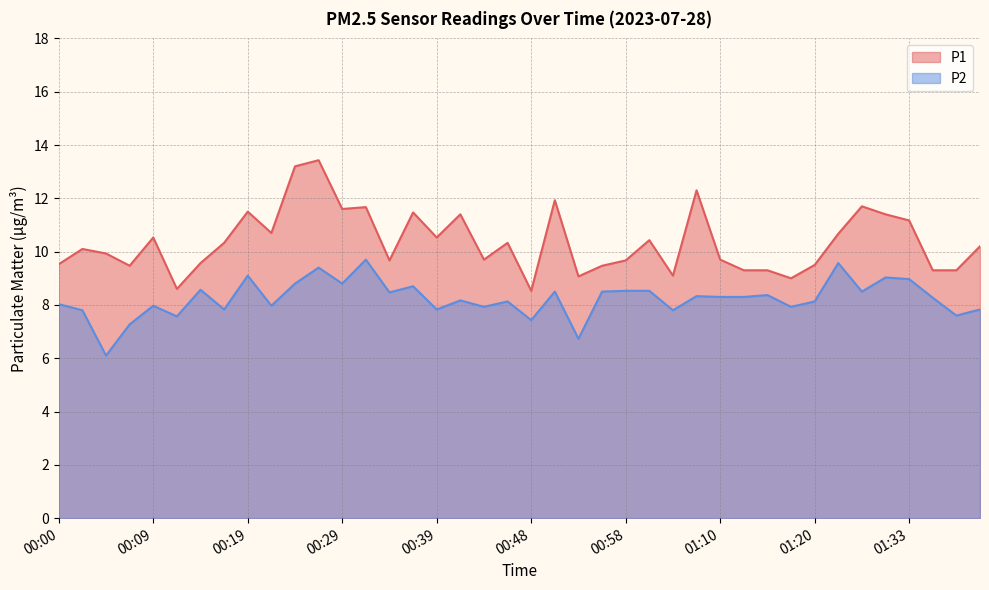

True or false: P1 and P2 cross at least once.

False